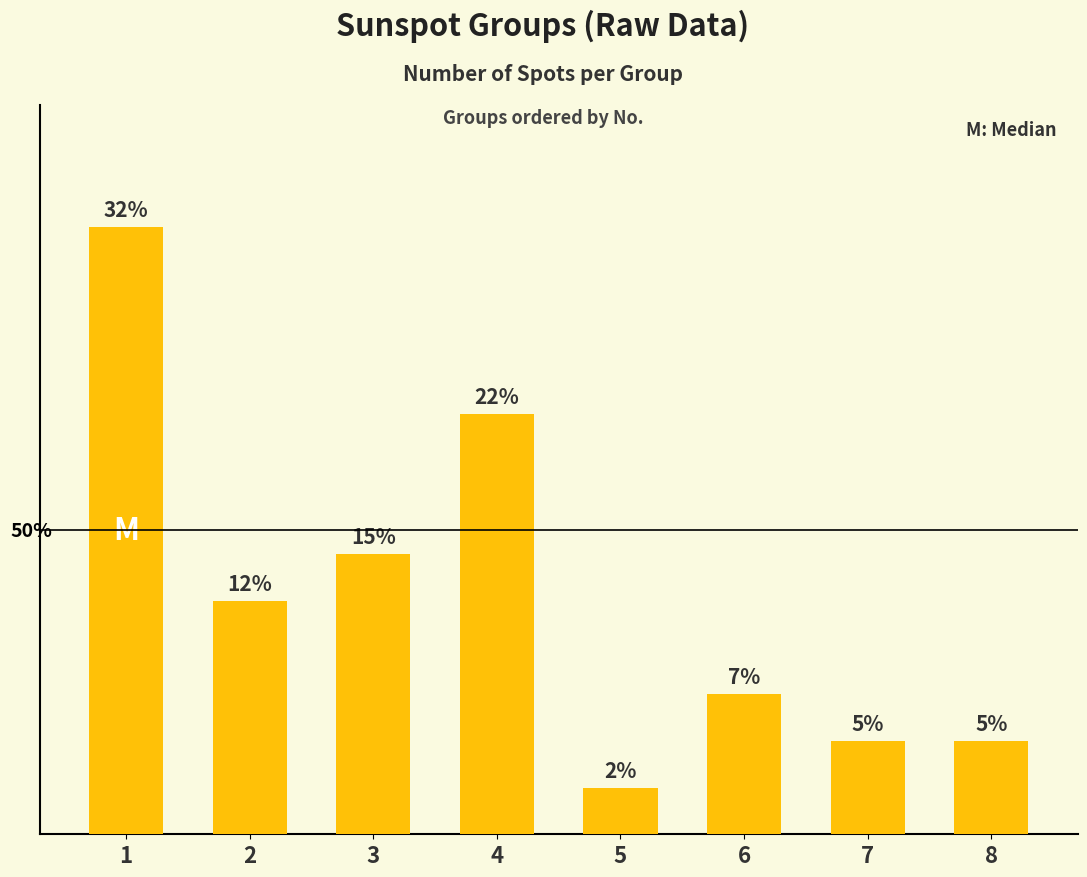

What is the change in value from 5 to 7?

+1